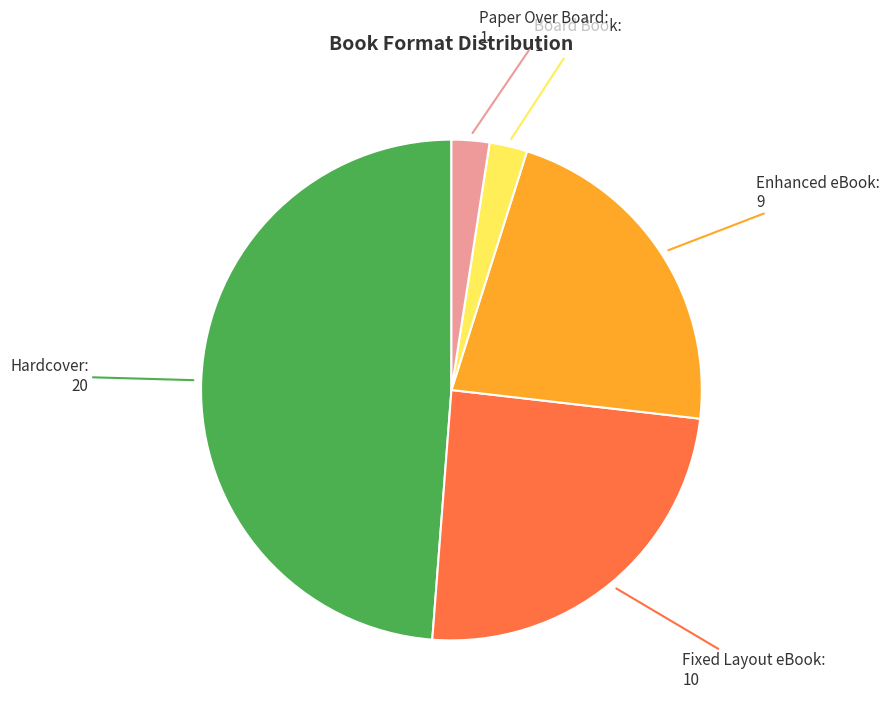

Is the sum of Enhanced eBook and Board Book greater than half?

No